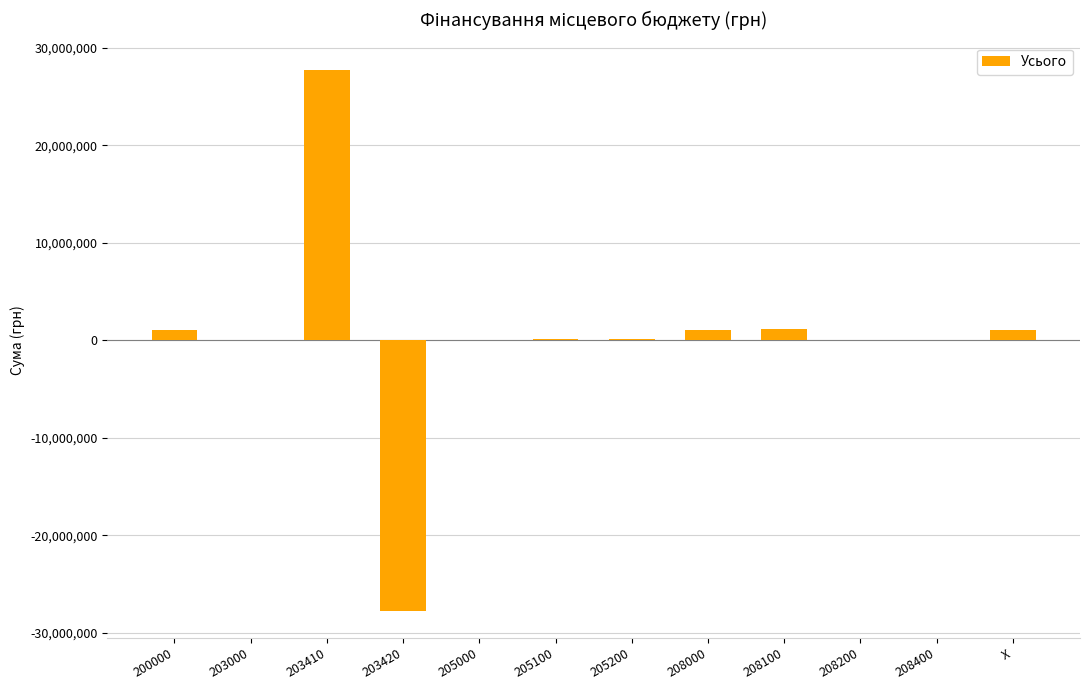

What is the change in value from 208100 to X?

-49023